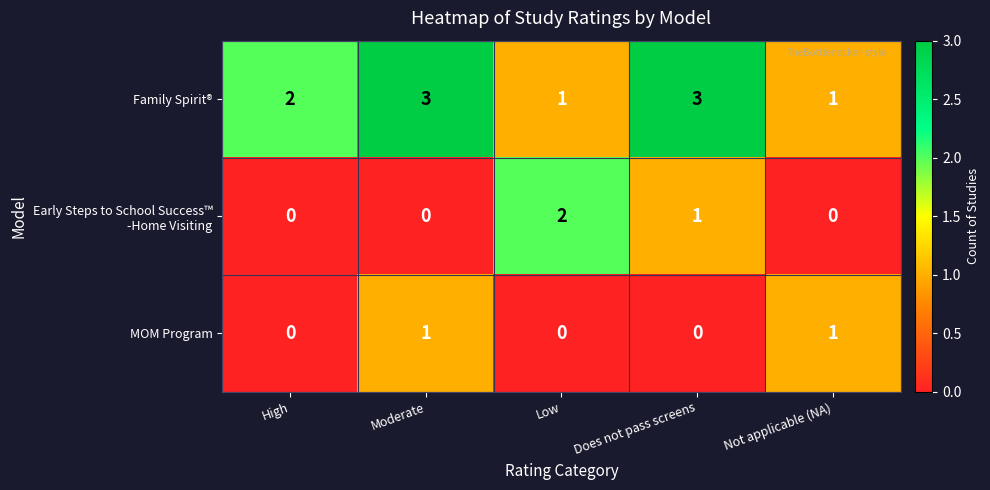

Which series has the largest total across all categories?

Family Spirit®